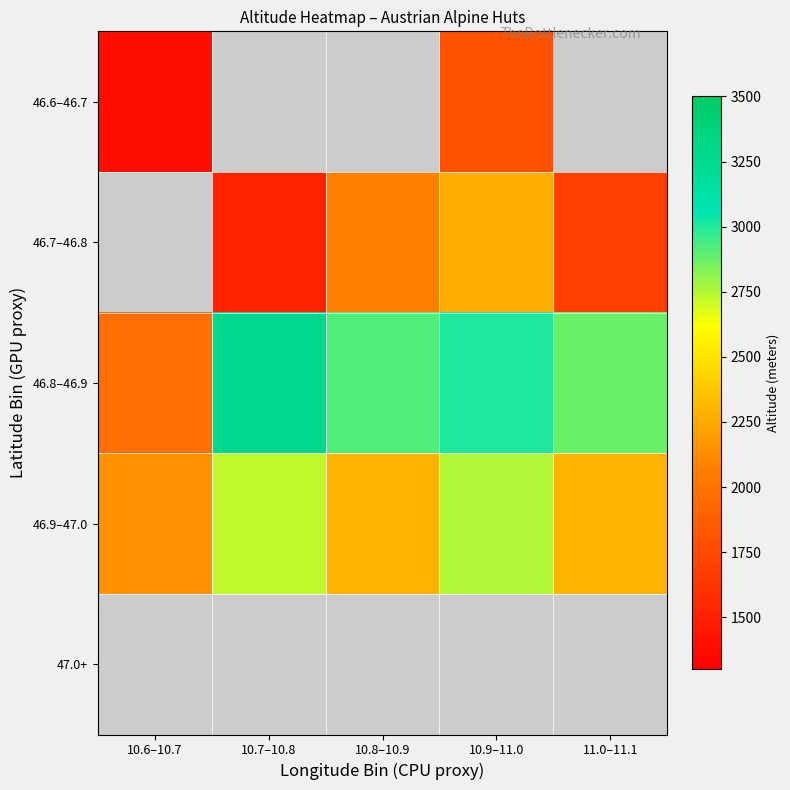

Is the value of 46.8–46.9 at 11.0–11.1 greater than the value of 46.9–47.0 at 10.7–10.8?

Yes